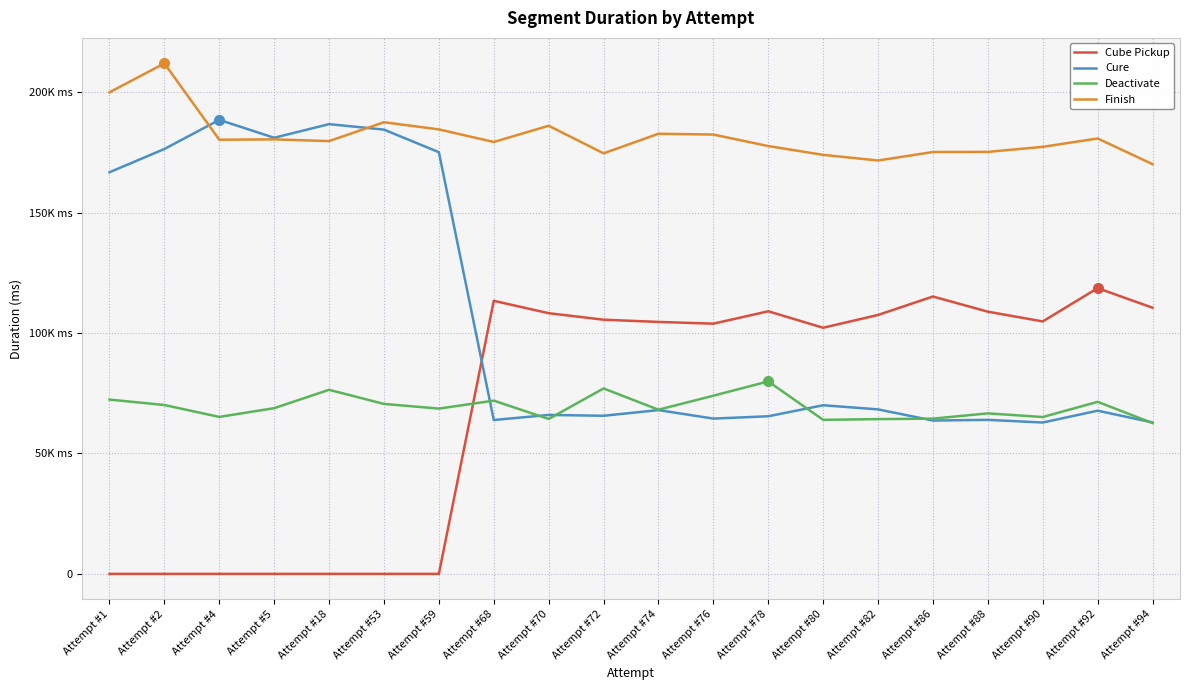

At which category does Cure reach its first local peak?

Attempt #4